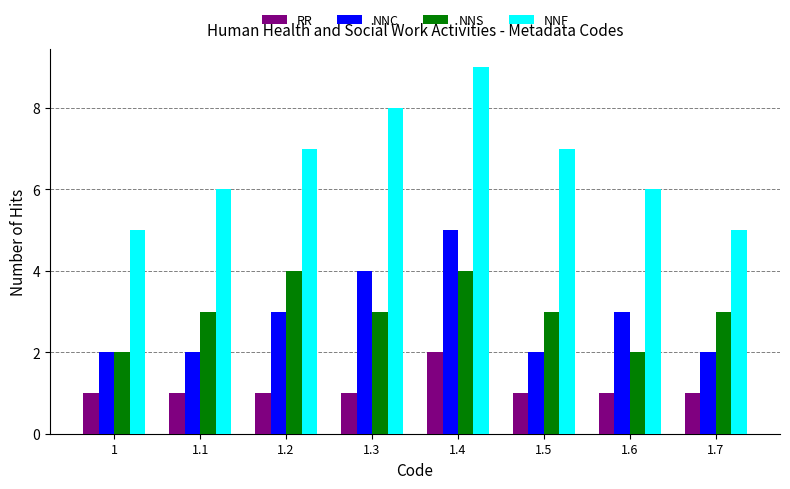

How many distinct data groups are displayed?

4